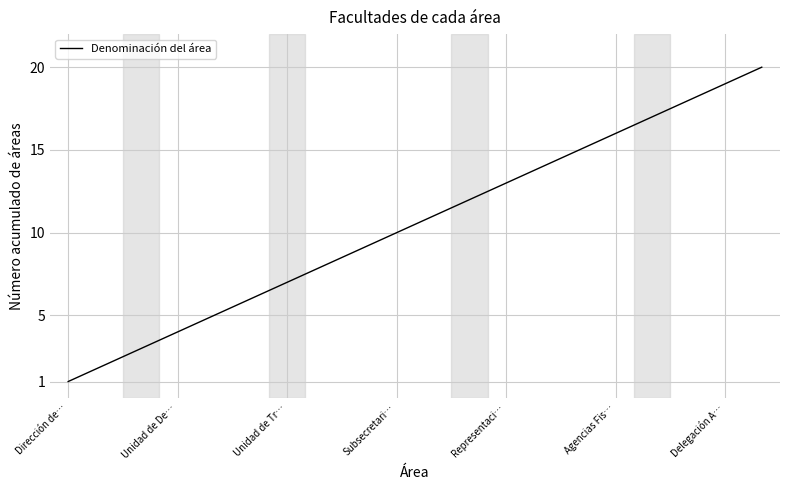

How many categories are shown in the chart?

20